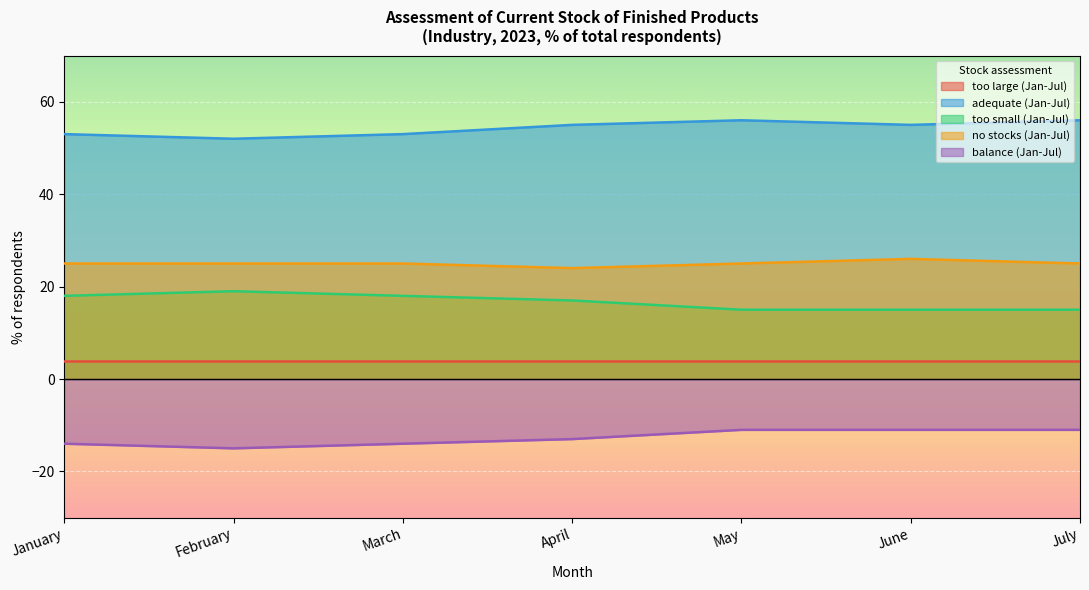

True or false: too small (Jan-Jul) and balance (Jan-Jul) intersect in this chart.

False